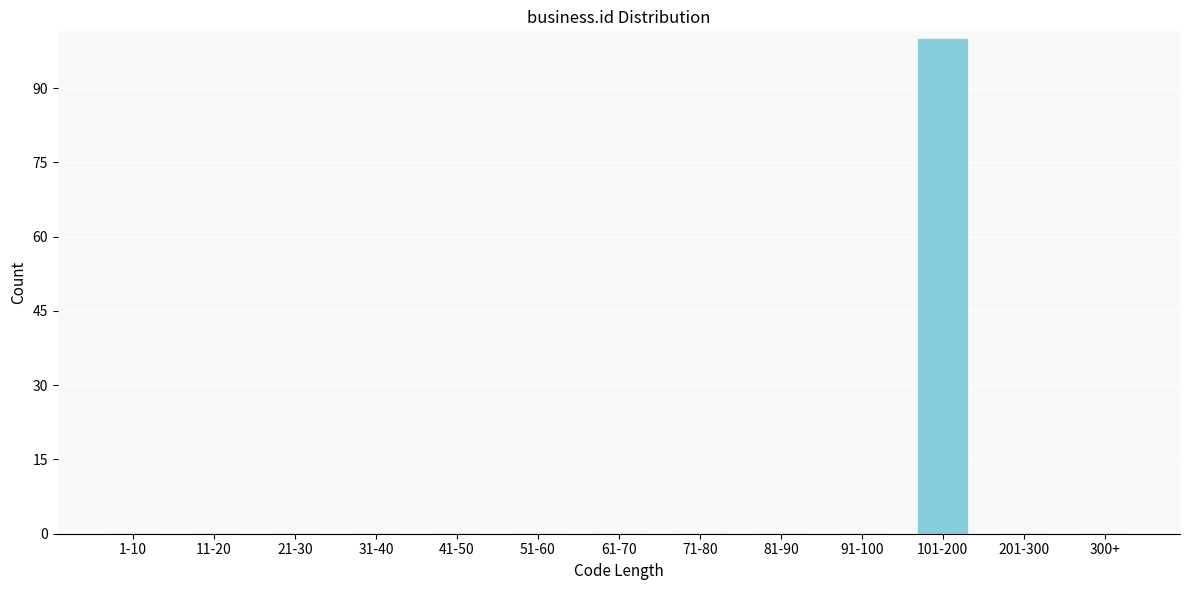

Reading left to right, what are all the values shown in this chart?

1-10=0	11-20=0	21-30=0	31-40=0	41-50=0	51-60=0	61-70=0	71-80=0	81-90=0	91-100=0	101-200=100	201-300=0	300+=0